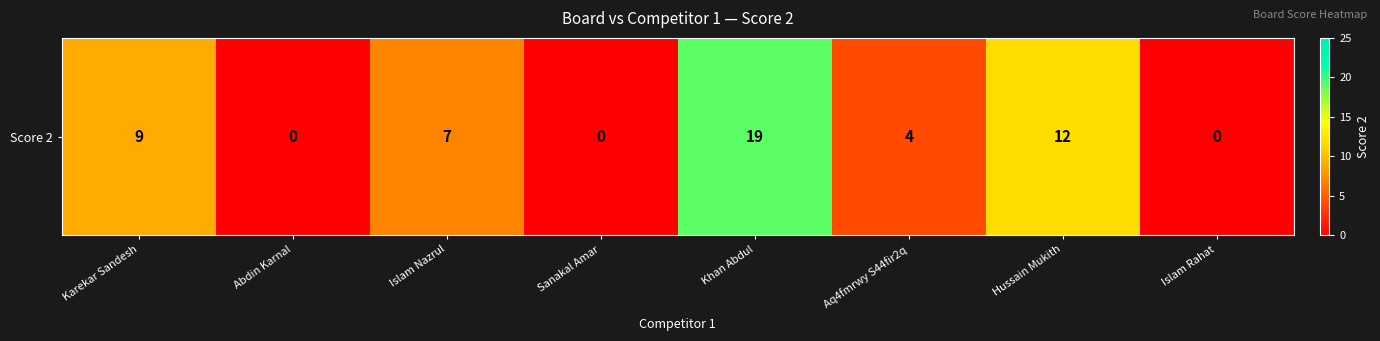

Reading right to left, list all the values displayed in this chart.

0	12	4	19	0	7	0	9